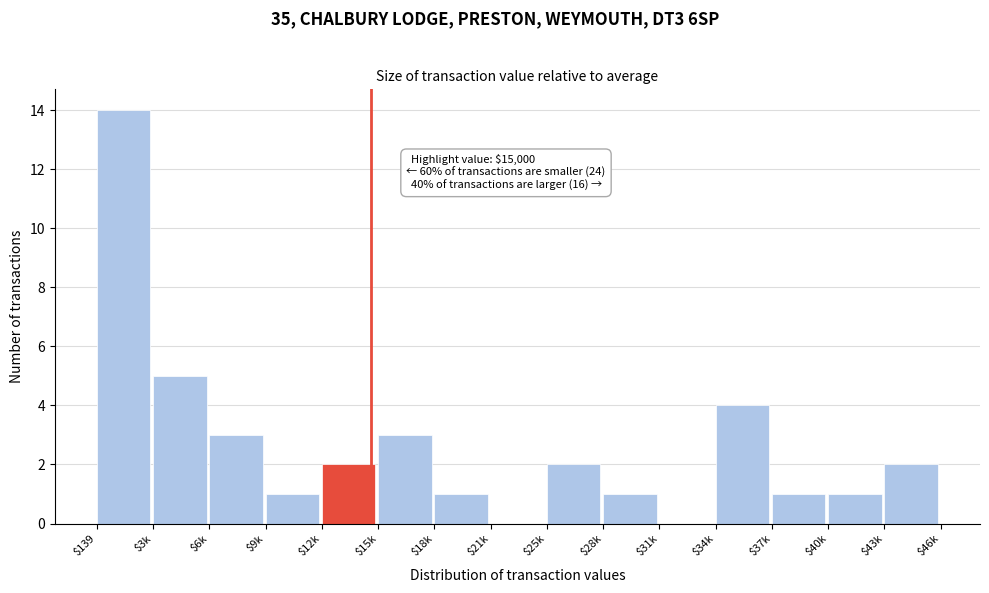

What is the sum of all values?

40